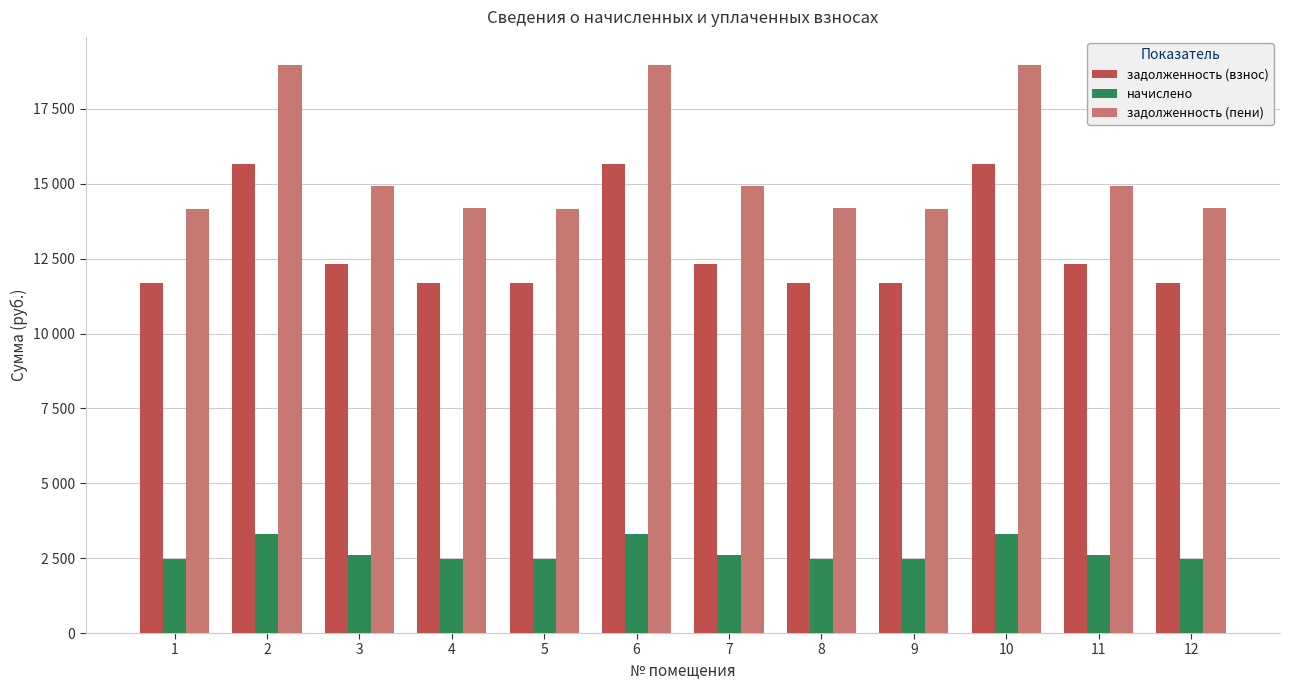

What is the average value of the задолженность (пени) series?

15549.9